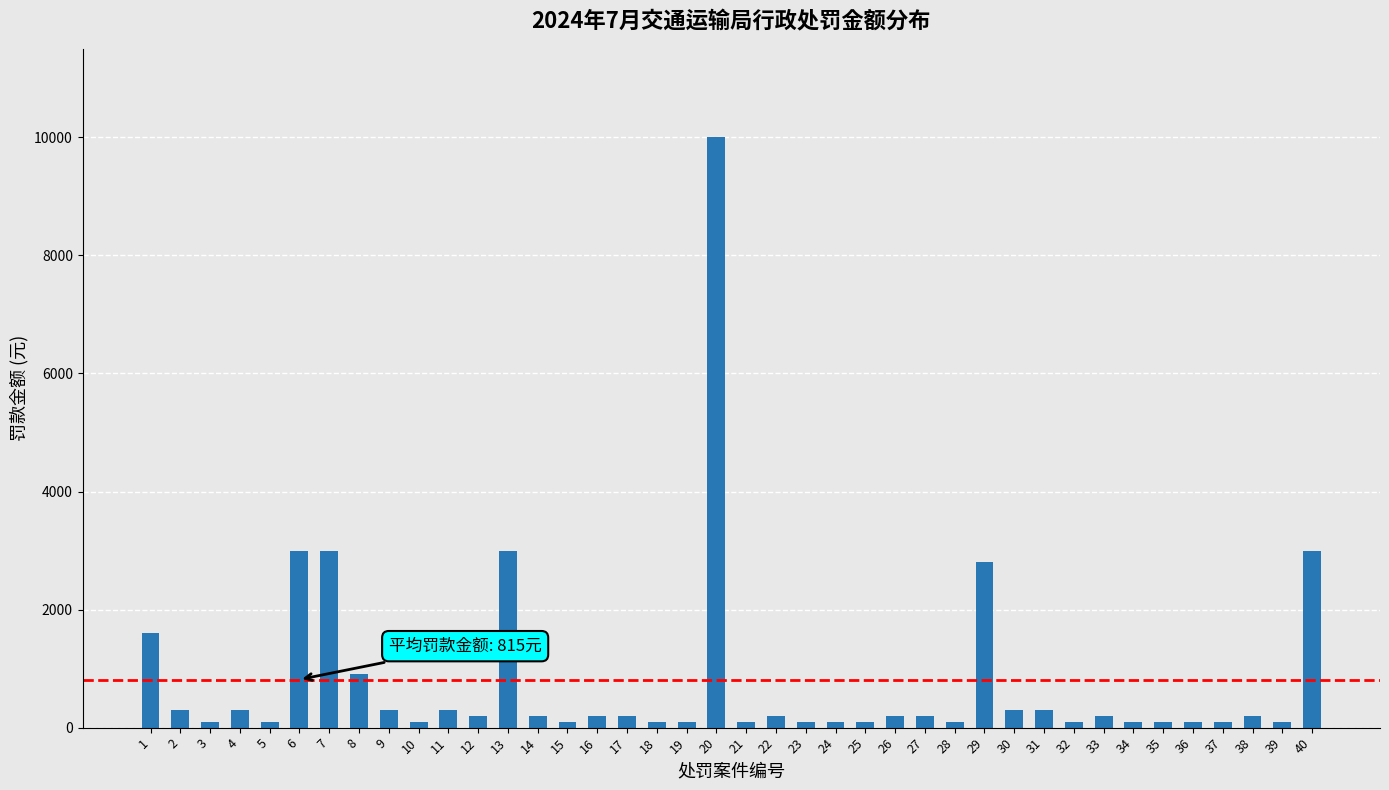

Are the bars horizontal?

No